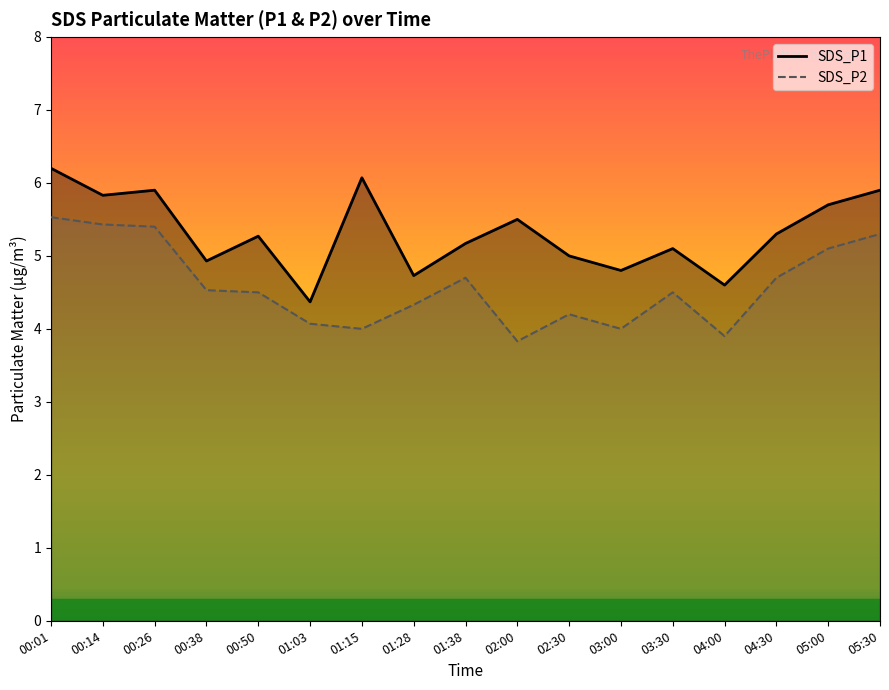

What is the sum of all SDS_P1 values?

90.4